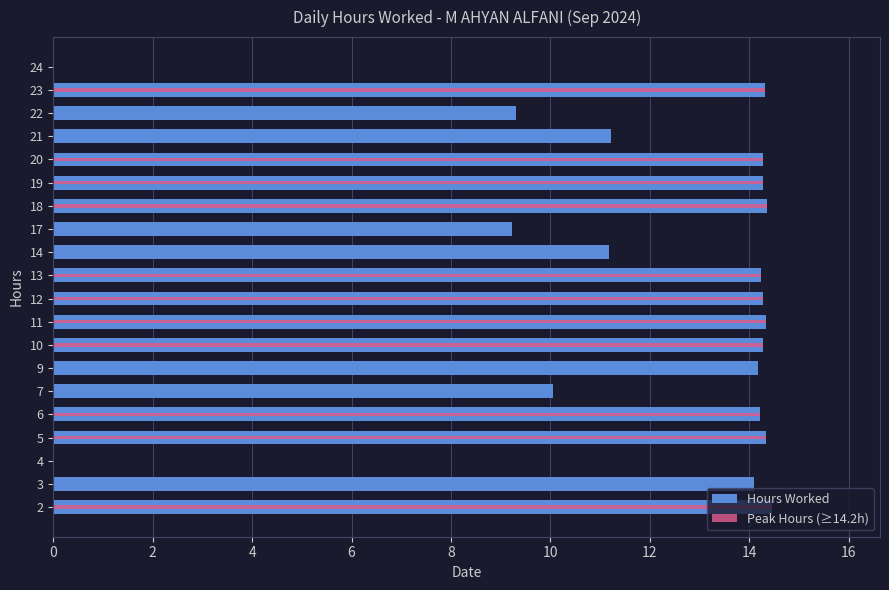

How many values in the Hours Worked series exceed 14?

13